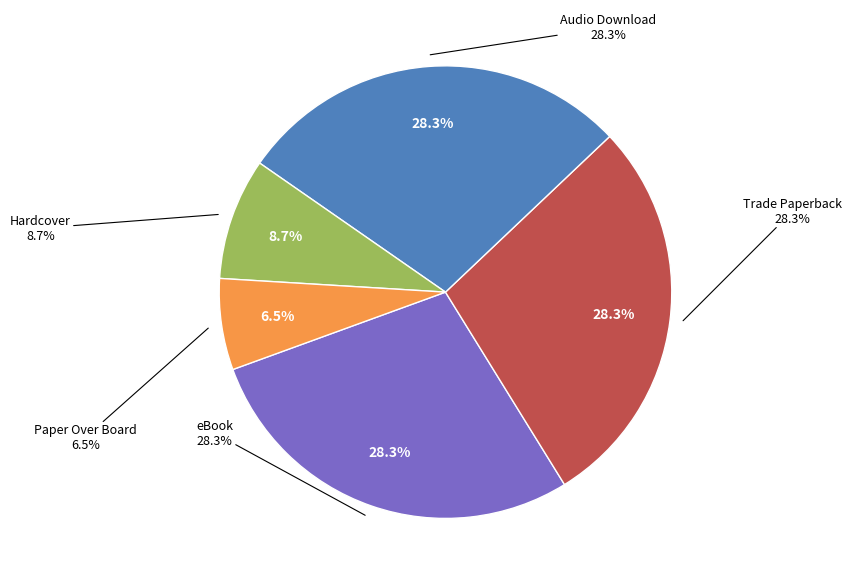

Which category has the smallest portion of the pie?

Paper Over Board